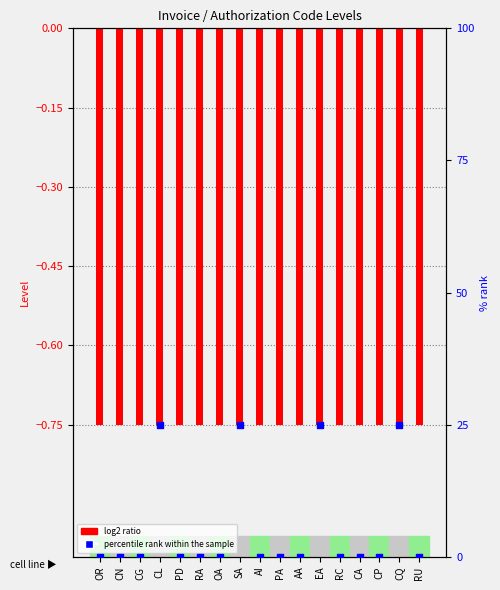

Which series has the widest spread of Y values?

percentile rank within the sample